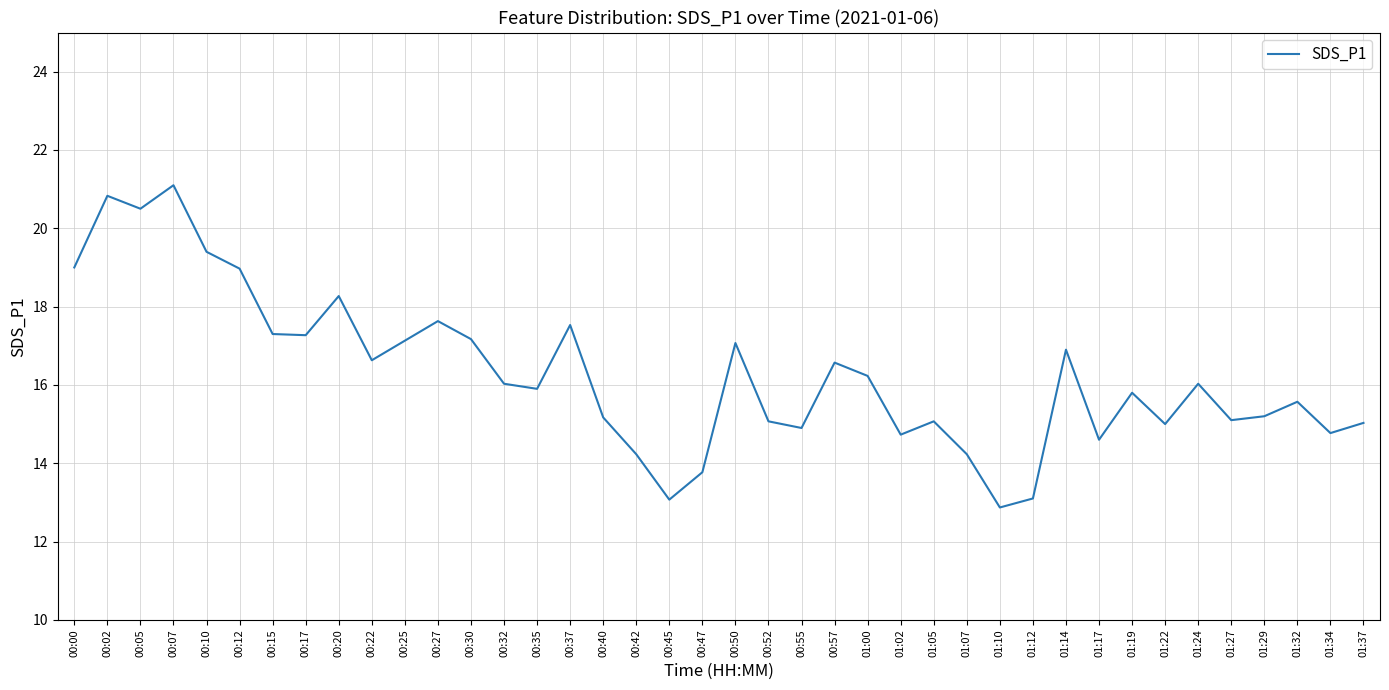

What position from the right is 00:42?

23